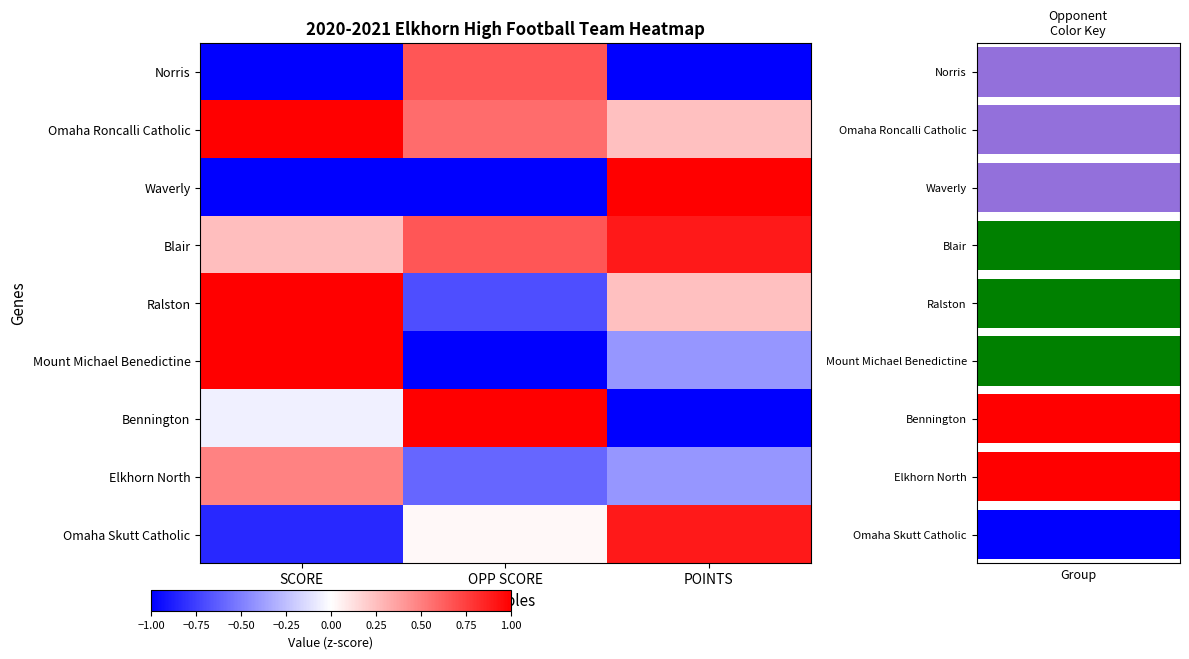

How many data points in Ralston are less than 0?

1